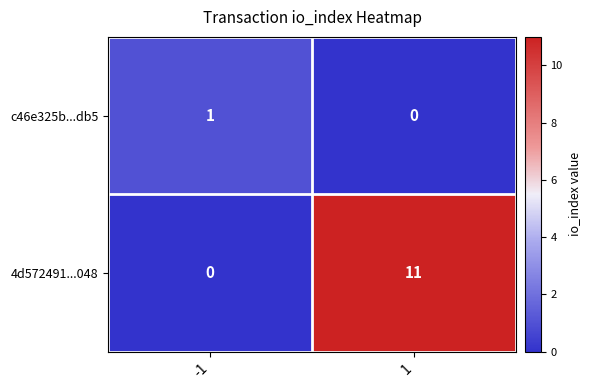

Between -1 and 1, which series saw the biggest shift?

4d572491...048